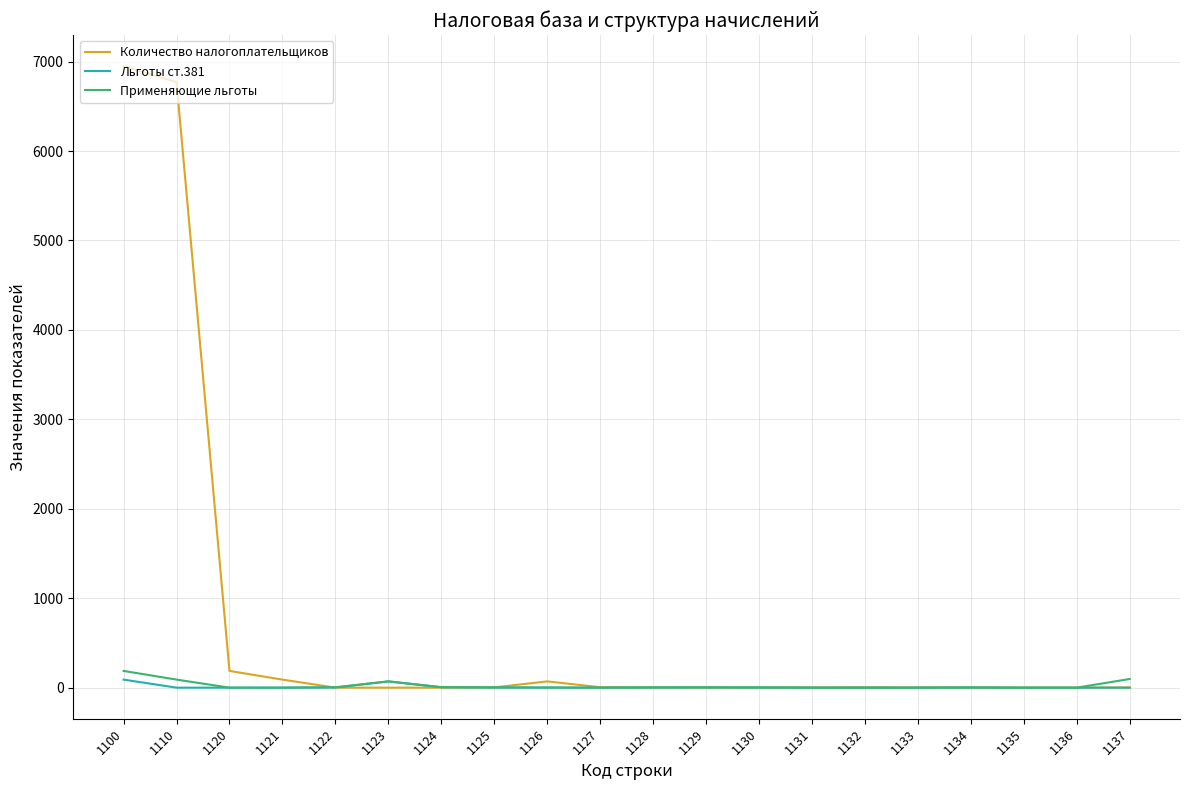

What is the greatest value displayed?

6949